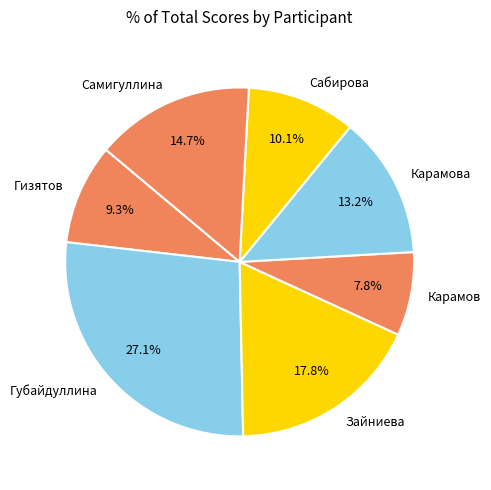

To the nearest percent, what is the average slice percentage?

14%